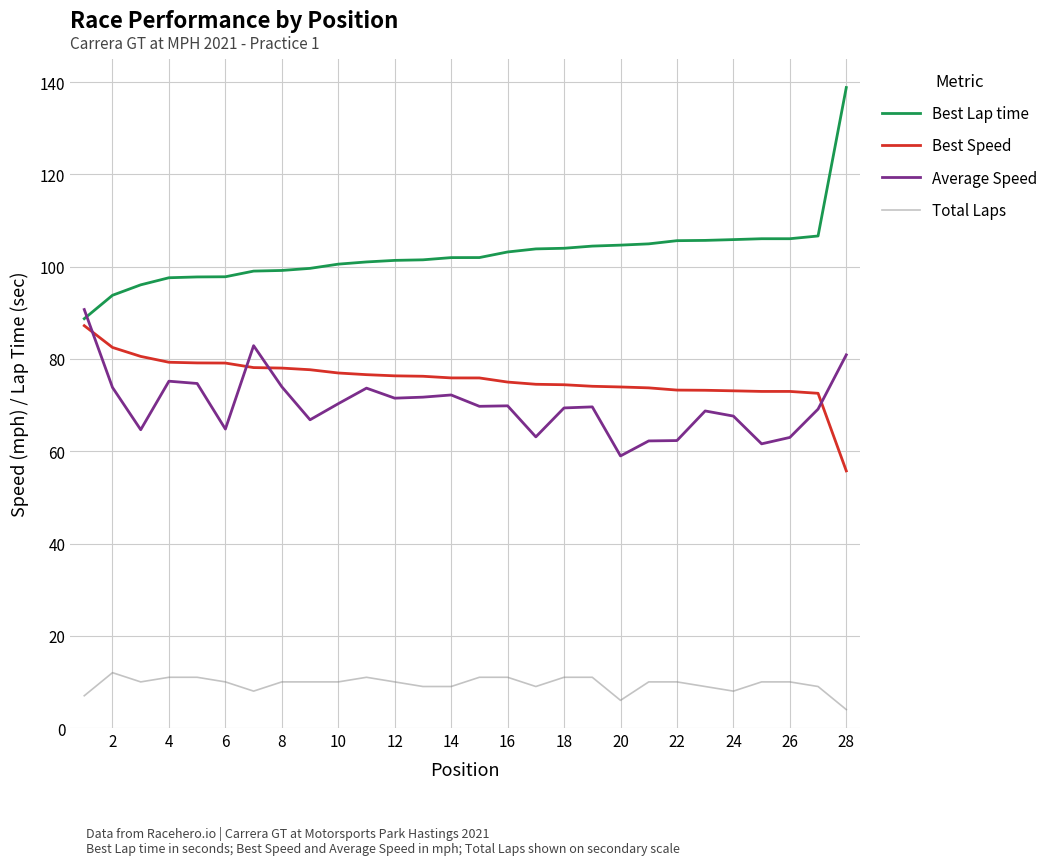

What is the maximum value for Best Speed?

87.2